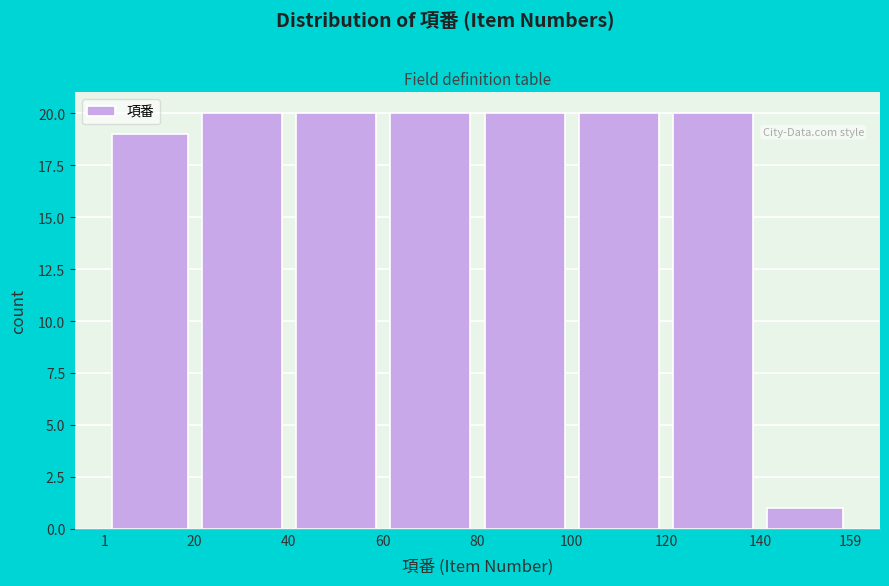

What is the height of the bar covering 140 to 159 on the x-axis? The values are not printed on the chart, so give them approximately, as read against the axis.

1